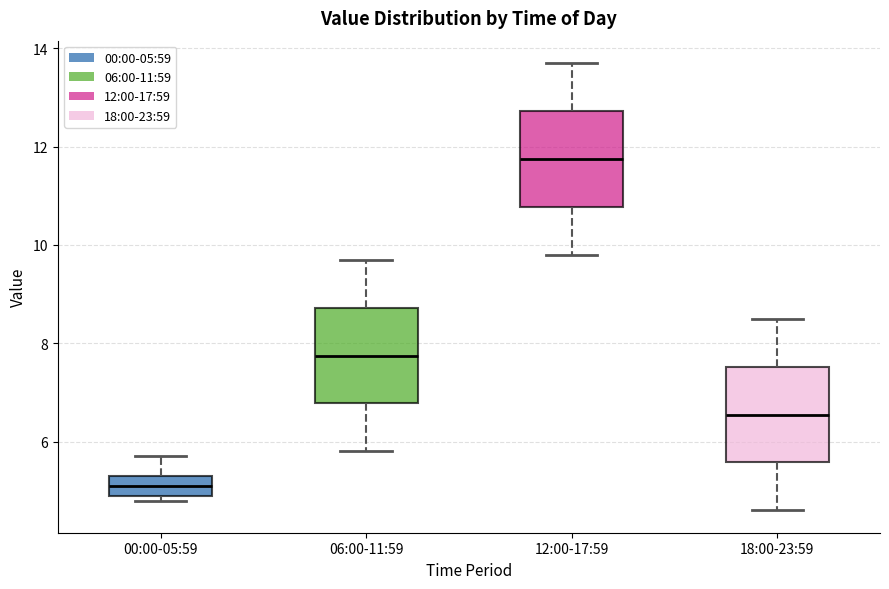

Reading left to right, read every box against the y-axis: the position of its median line, the range the box covers, and the ends of its whiskers. The values are not printed on the chart, so give them approximately, as read against the axis.

00:00-05:59: median 5.2, box 5.0 to 5.4, whiskers 4.8 to 5.8
06:00-11:59: median 7.8, box 6.8 to 8.8, whiskers 5.8 to 9.8
12:00-17:59: median 11.8, box 10.8 to 12.8, whiskers 9.8 to 13.8
18:00-23:59: median 6.6, box 5.6 to 7.6, whiskers 4.6 to 8.6